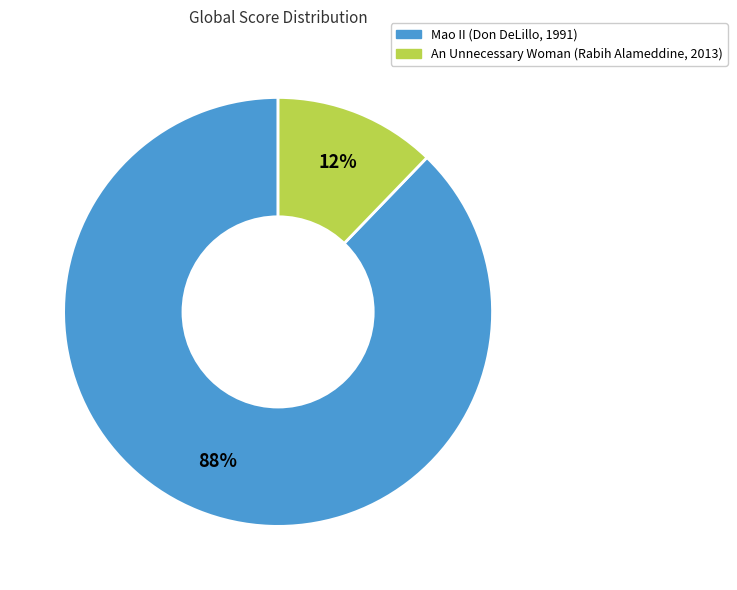

True or false: Mao II (Don DeLillo, 1991) accounts for 97% of the total.

False